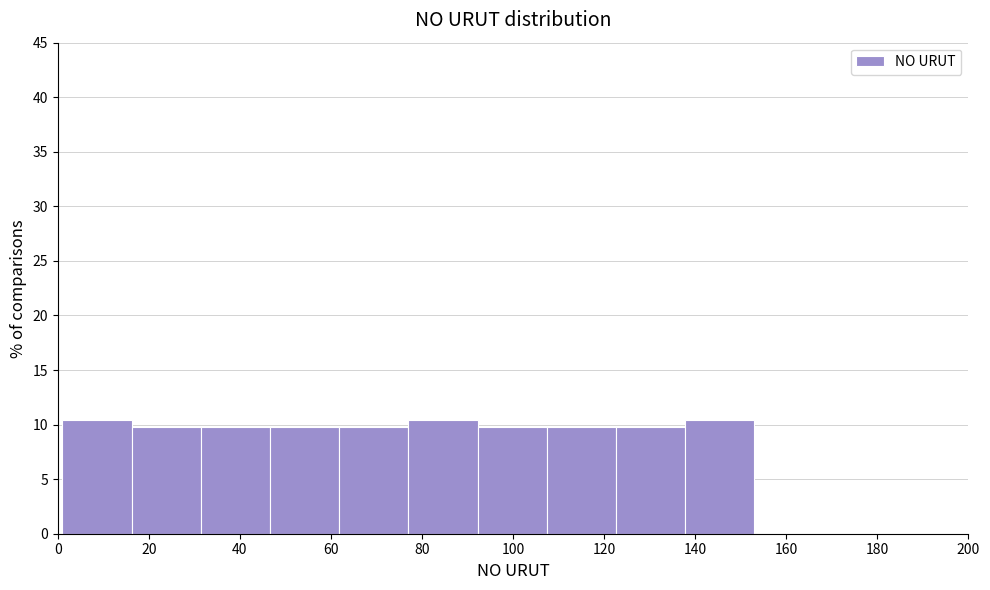

Reading left to right, transcribe this chart: for each bar, give the range it covers on the x-axis and its height. Neither the bar edges nor the heights are printed on the chart, so give them approximately, as read against the axes.

1.0 to 16.2: 10.5
16.2 to 31.4: 10.0
31.4 to 46.6: 10.0
46.6 to 61.8: 10.0
61.8 to 77.0: 10.0
77.0 to 92.2: 10.5
92.2 to 107.4: 10.0
107.4 to 122.6: 10.0
122.6 to 137.8: 10.0
137.8 to 153.0: 10.5